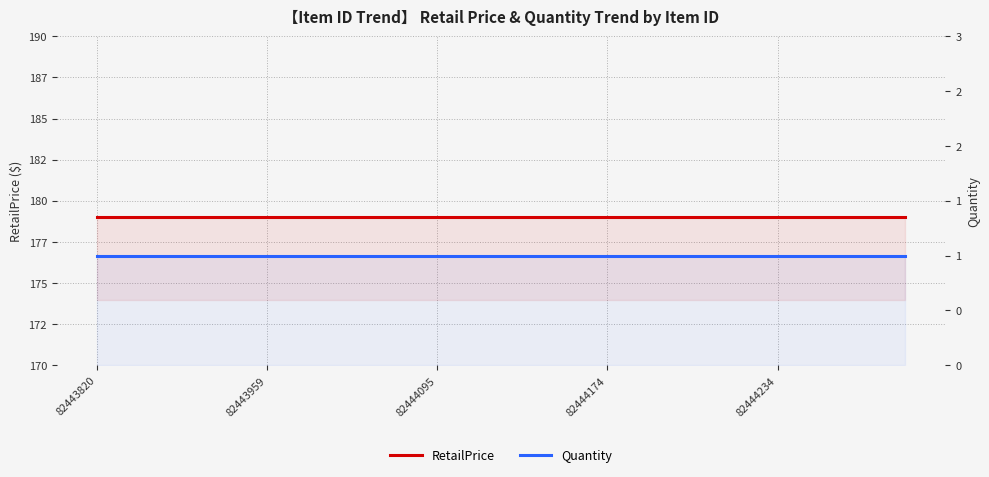

The value of RetailPrice at 15 is 266. True or false?

False